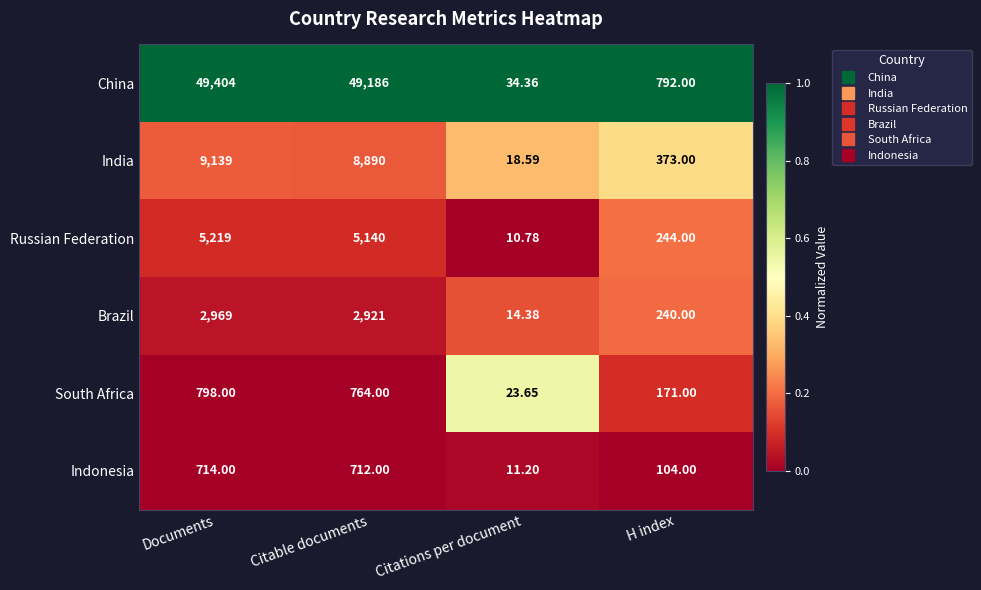

Between Citations per document and H index, which series saw the biggest shift?

China